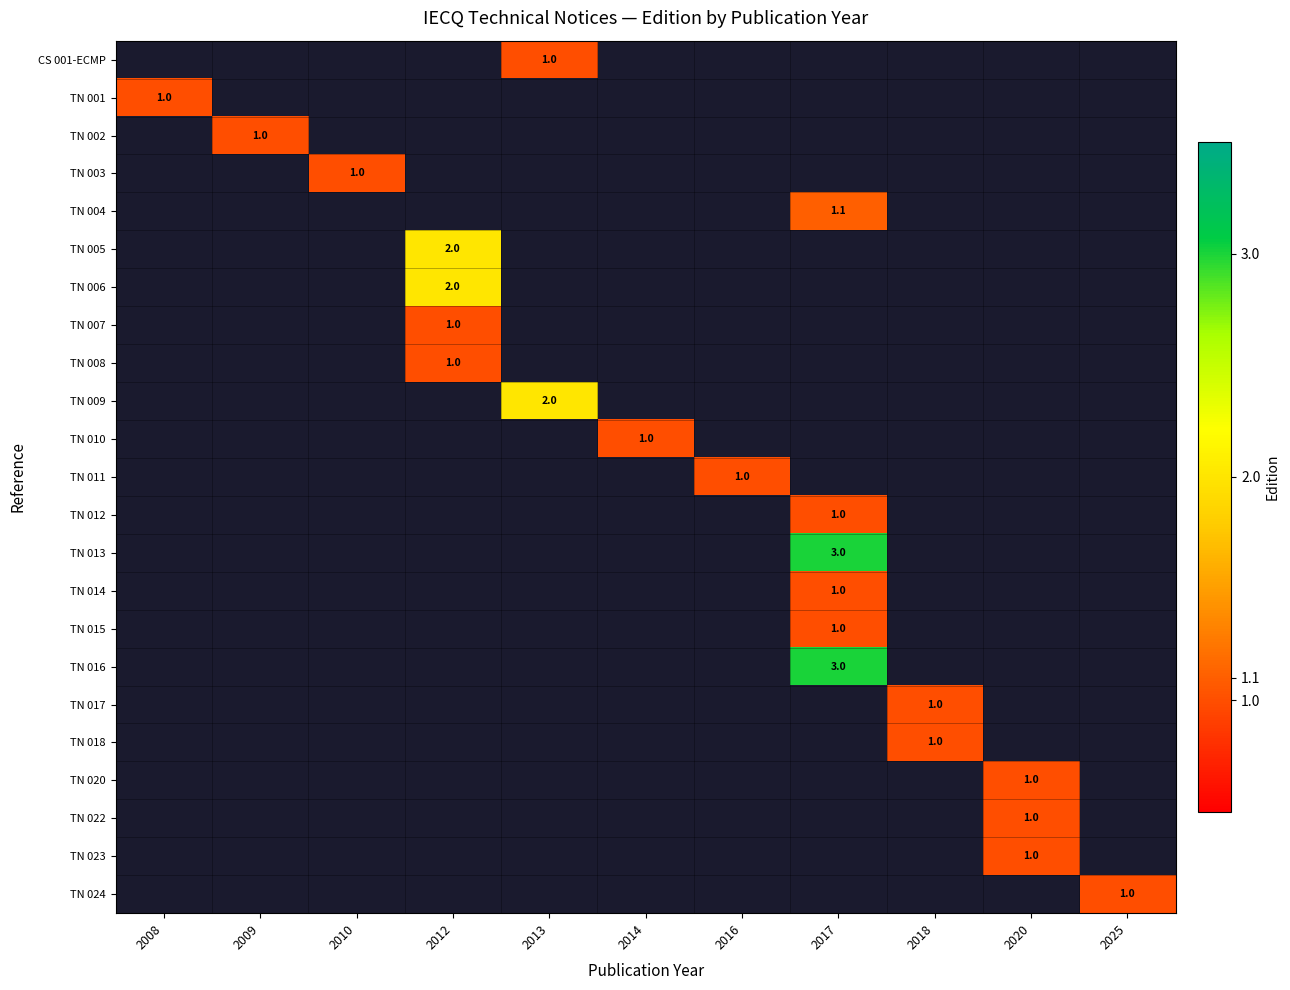

The value of TN 005 at 2012 is 0.8. True or false?

False